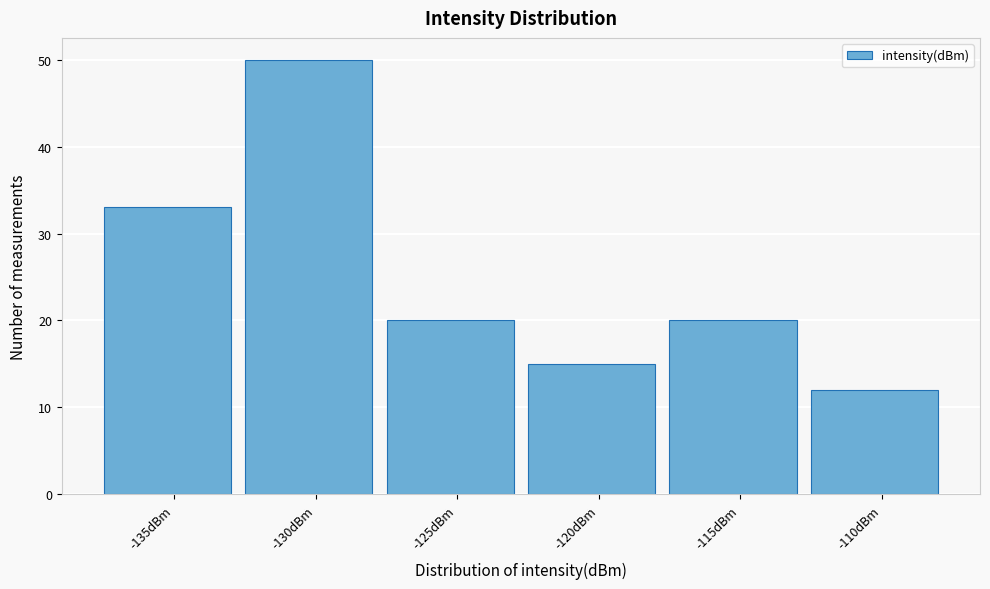

Reading left to right, list all the values displayed in this chart.

-135dBm=33	-130dBm=50	-125dBm=20	-120dBm=15	-115dBm=20	-110dBm=12